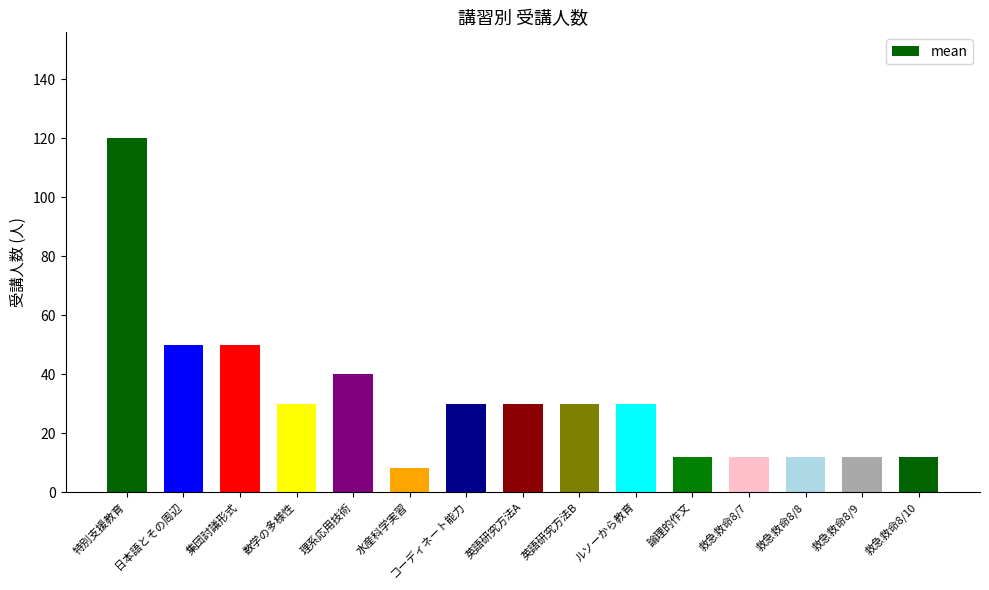

What is the label of the 13th bar from the left?

救急救命8/8